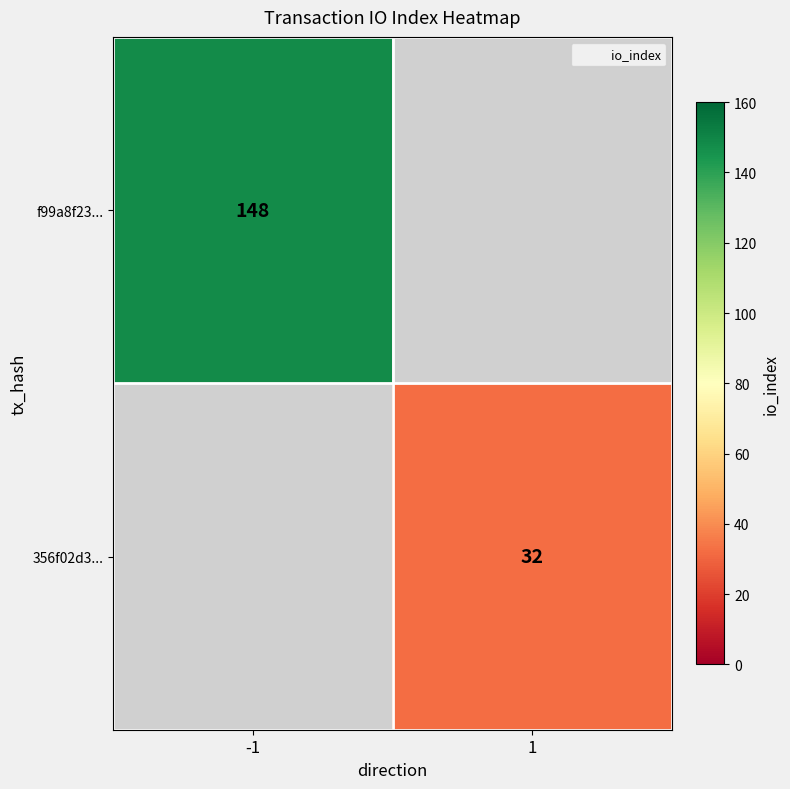

Is it true that 356f02d3... equals 32.0 at 1?

True